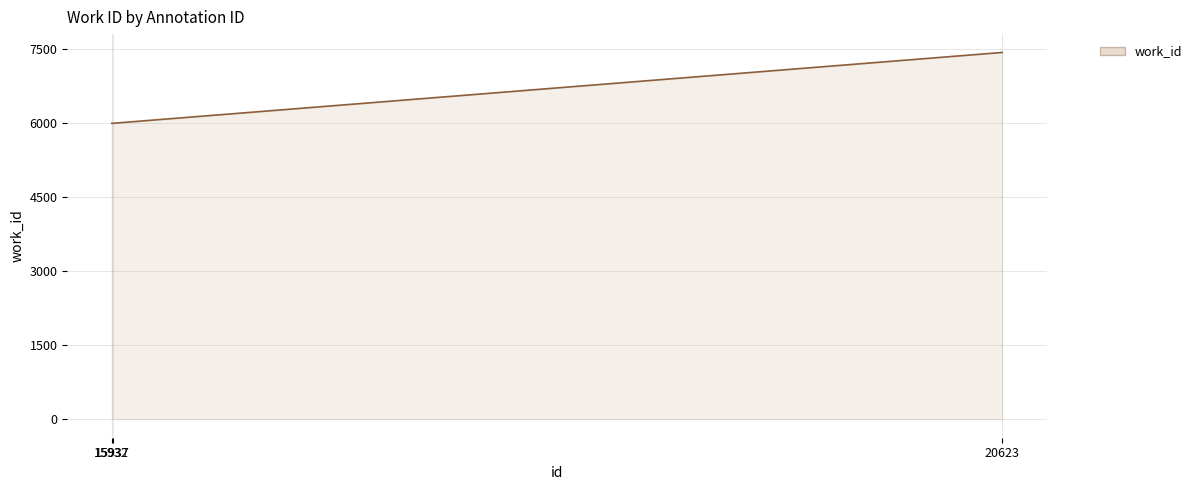

How many series are shown in this chart?

1